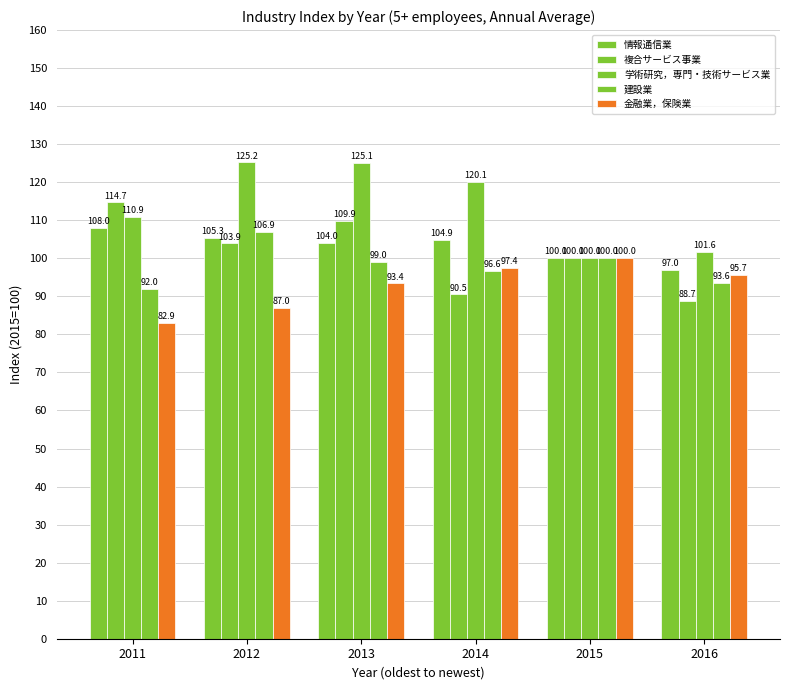

At which category does the chart reach its peak across all series?

2012